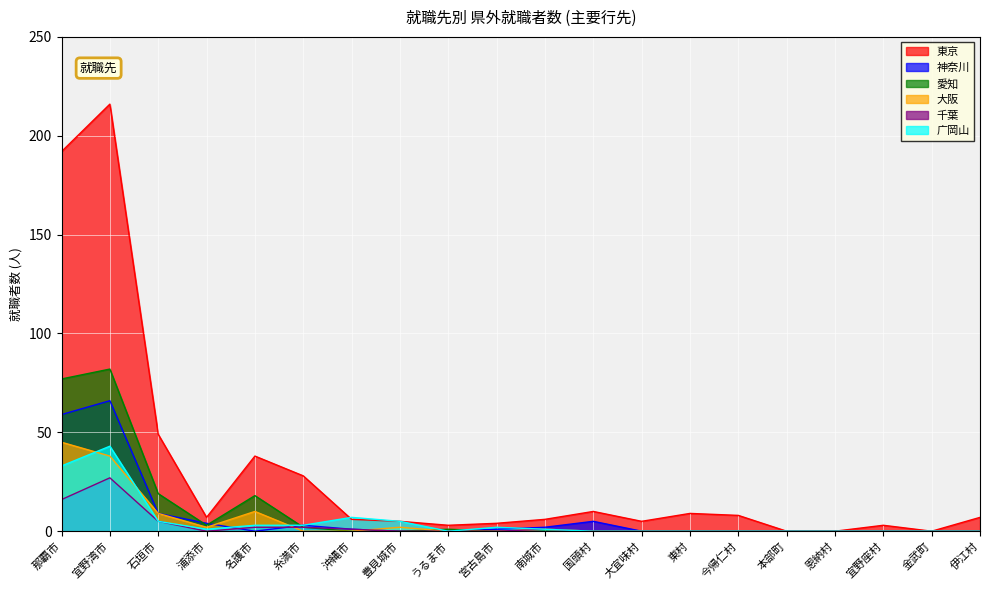

How many positive values does the 愛知 series have?

7